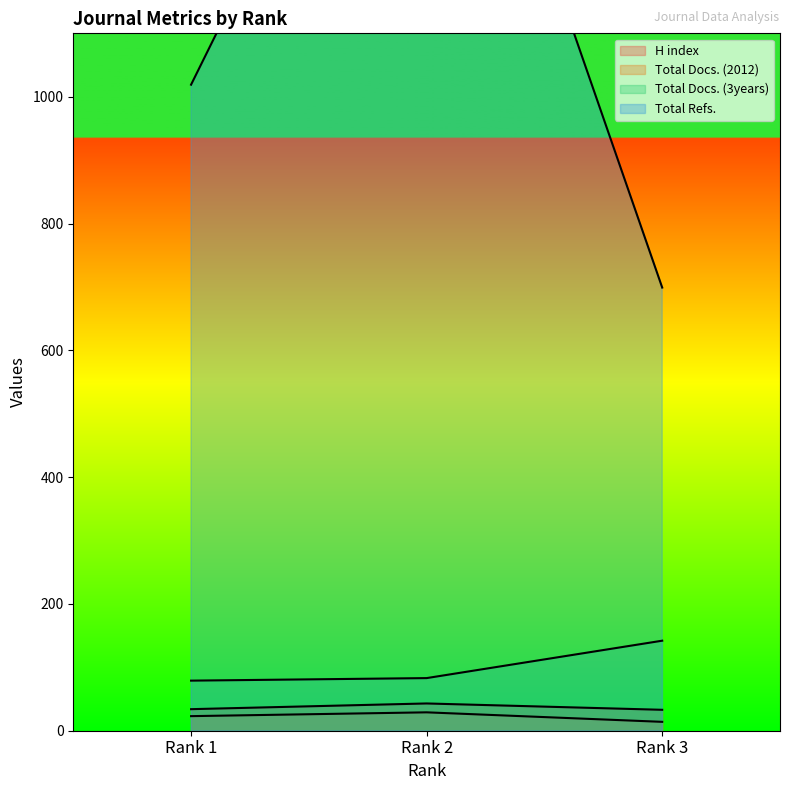

What is the total value across all series at Rank 2?

1925